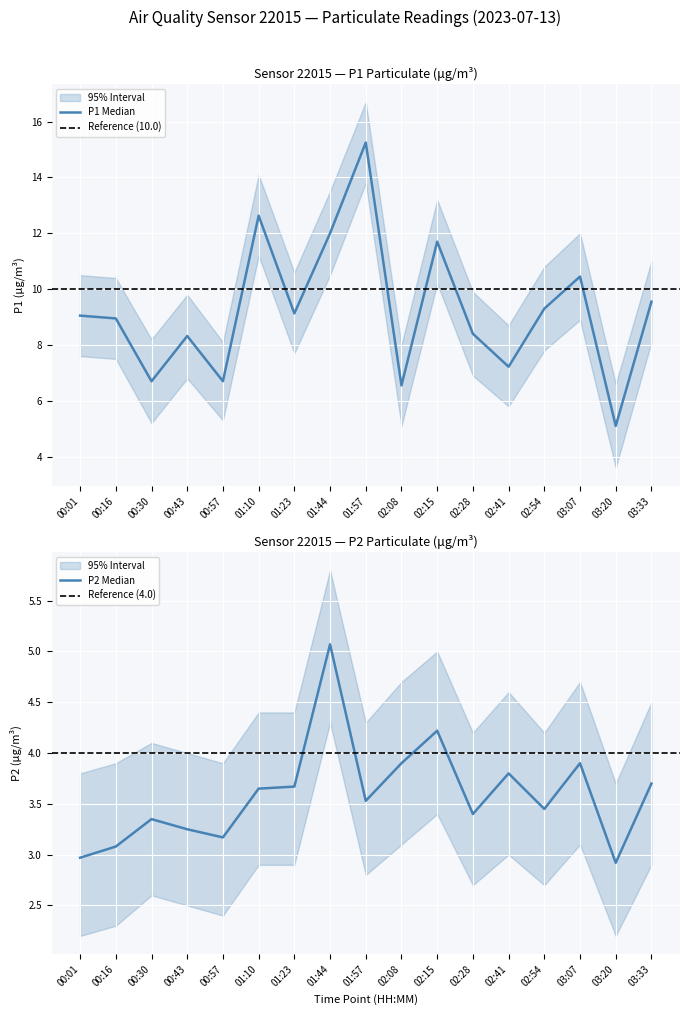

True or false: P1 has more than 2 interior local peaks.

True